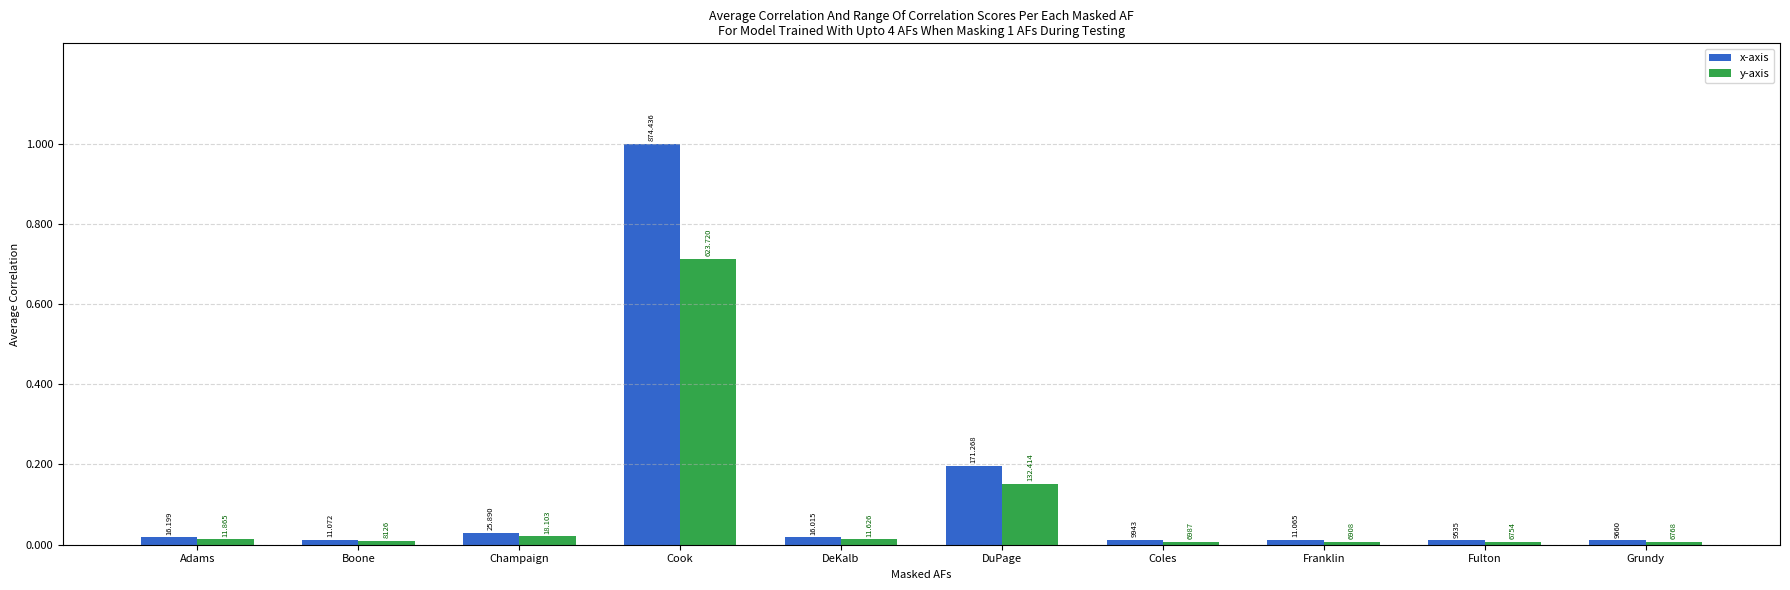

What is the value of the x-axis bar at the 7th from the left?

9943